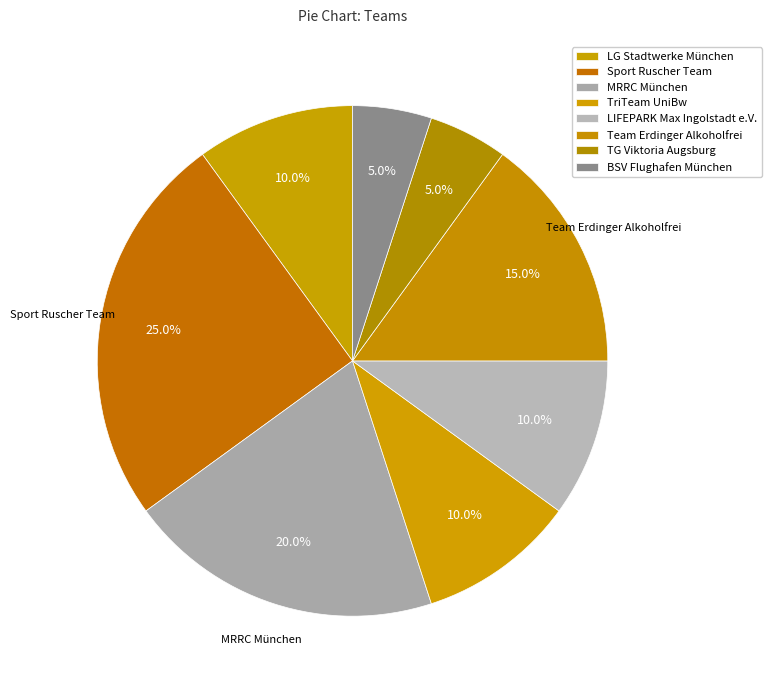

Count the number of slices in the pie.

8